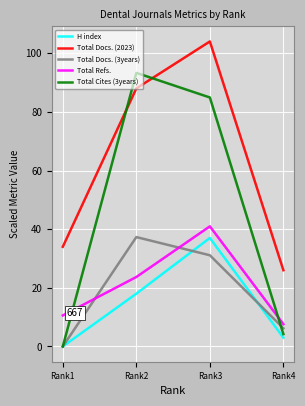

True or false: Total Cites (3years) and Total Docs. (3years) cross at least once.

True